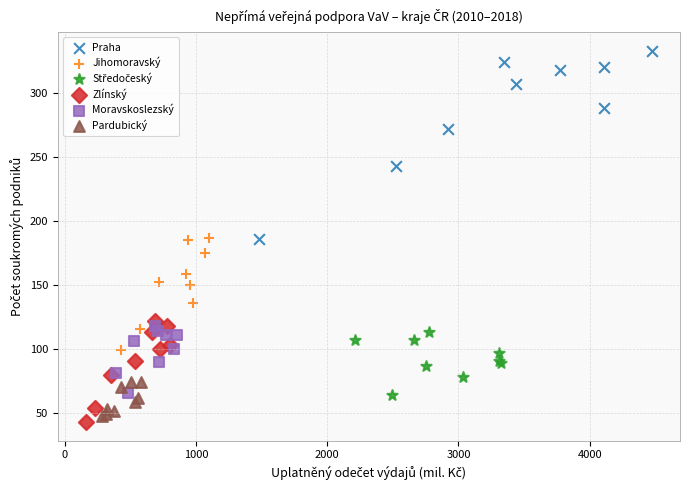

Which series has the largest Y range (max minus min)?

Praha